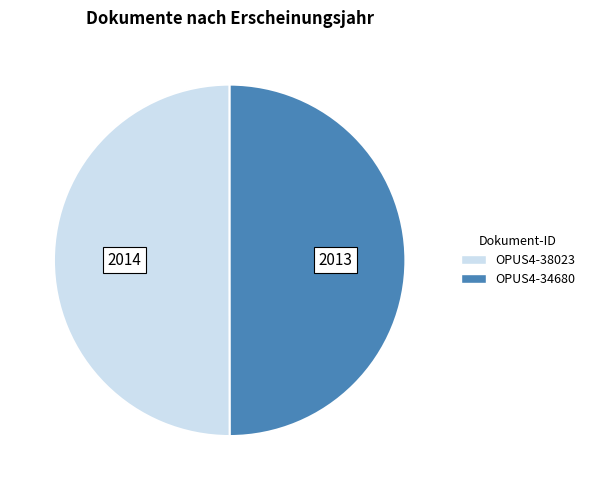

True or false: OPUS4-38023 accounts for 62% of the total.

False